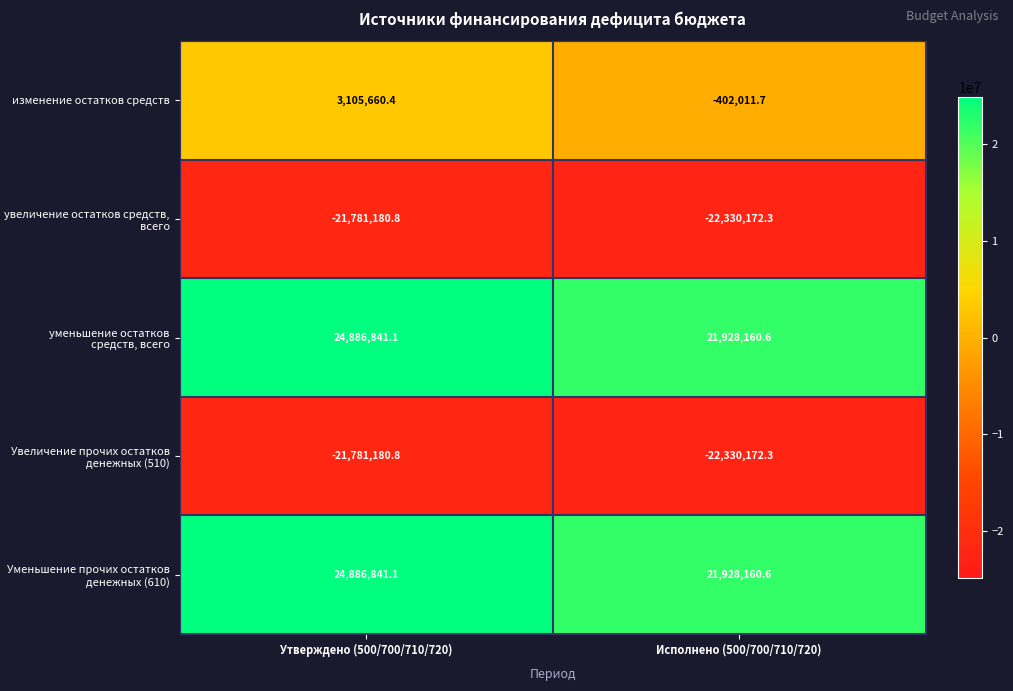

What is the average value of the уменьшение остатков средств, всего series?

23407500.9